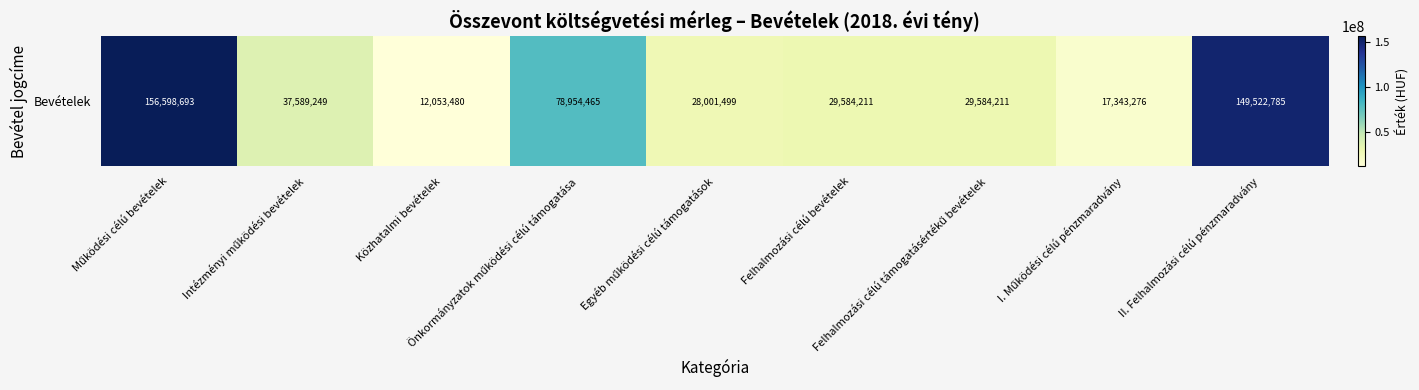

Approximately how many times larger is the value at Működési célú bevételek compared to Intézményi működési bevételek?

4.2